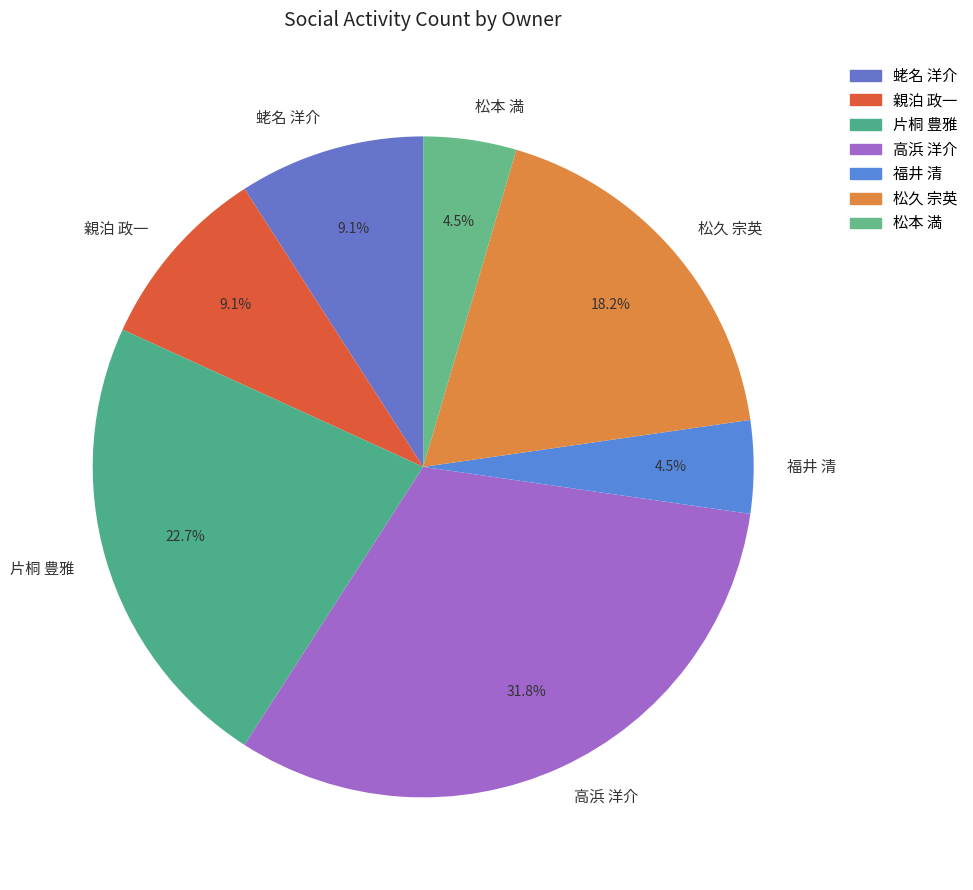

What is the total percentage of 蛯名 洋介 and 福井 清?

13.6%